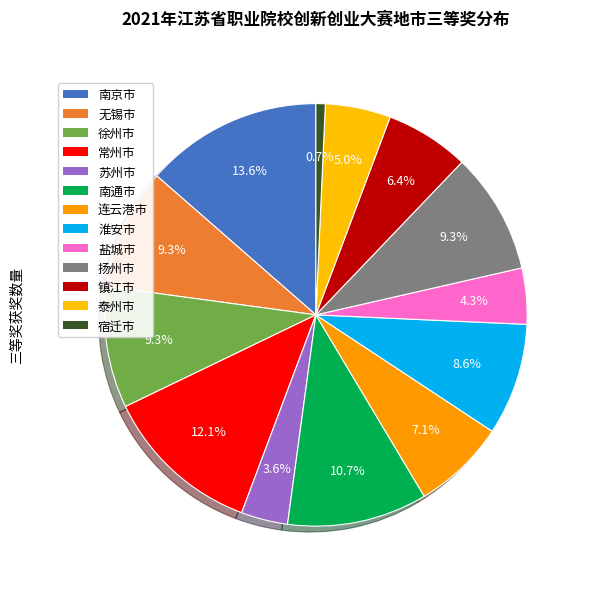

To the nearest percent, what percentage of the pie is 南京市?

14%